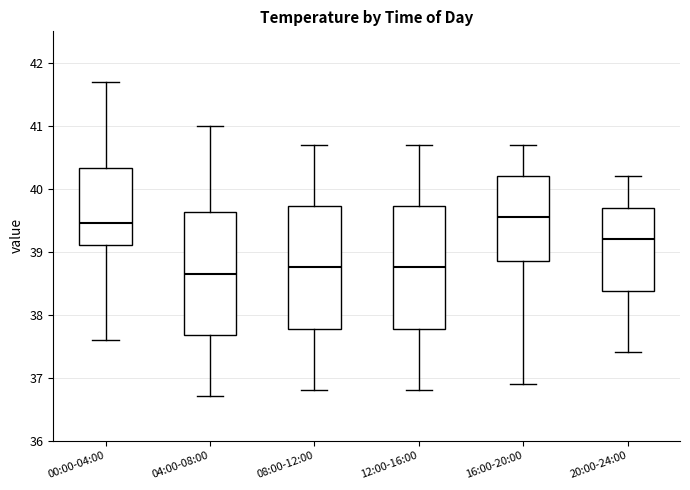

Reading left to right, transcribe this box plot: for each box, give where its median line is, the range the box spans, and where its two whiskers end, as read against the y-axis. The values are not printed on the chart, so give them approximately, as read against the axis.

00:00-04:00: median 39.5, box 39.1 to 40.3, whiskers 37.6 to 41.7
04:00-08:00: median 38.7, box 37.7 to 39.6, whiskers 36.7 to 41.0
08:00-12:00: median 38.8, box 37.8 to 39.7, whiskers 36.8 to 40.7
12:00-16:00: median 38.8, box 37.8 to 39.7, whiskers 36.8 to 40.7
16:00-20:00: median 39.6, box 38.9 to 40.2, whiskers 36.9 to 40.7
20:00-24:00: median 39.2, box 38.4 to 39.7, whiskers 37.4 to 40.2